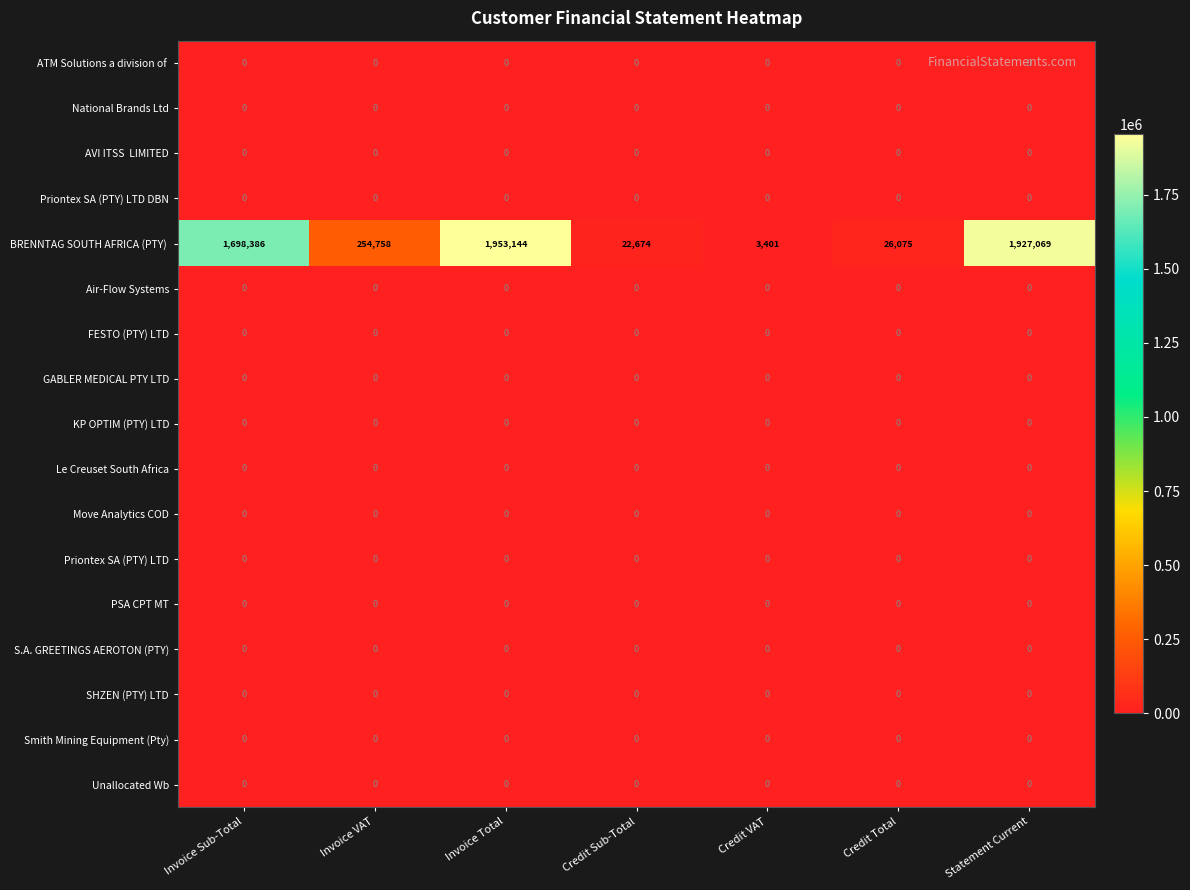

At which category is the sum across all series the highest?

Invoice Total